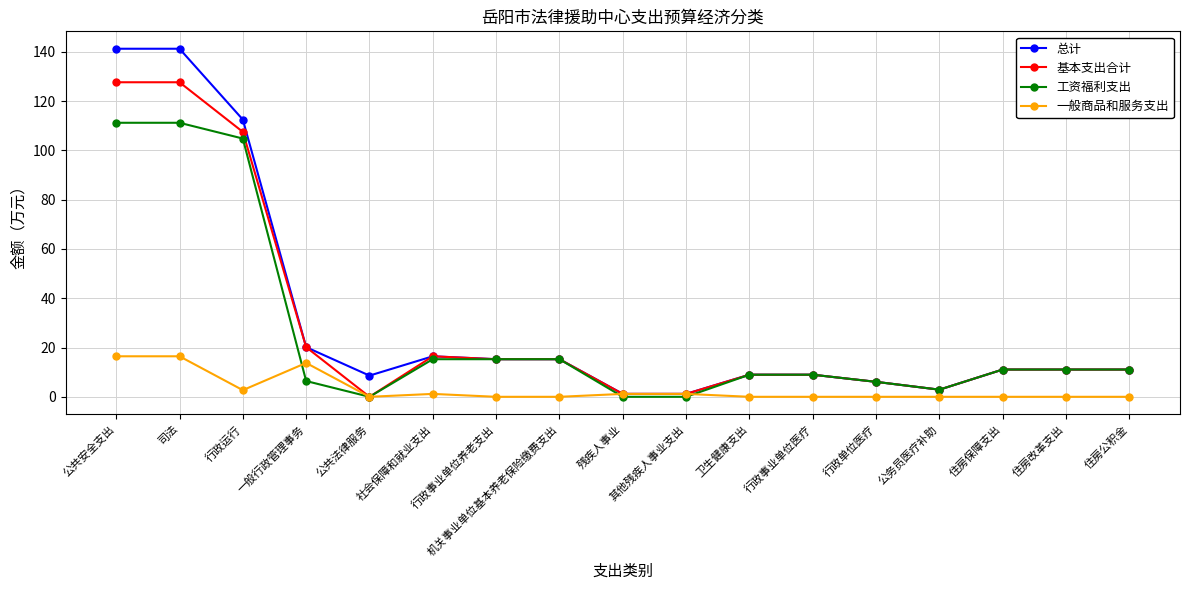

Is it true that 基本支出合计 equals 16.6 at 住房改革支出?

False